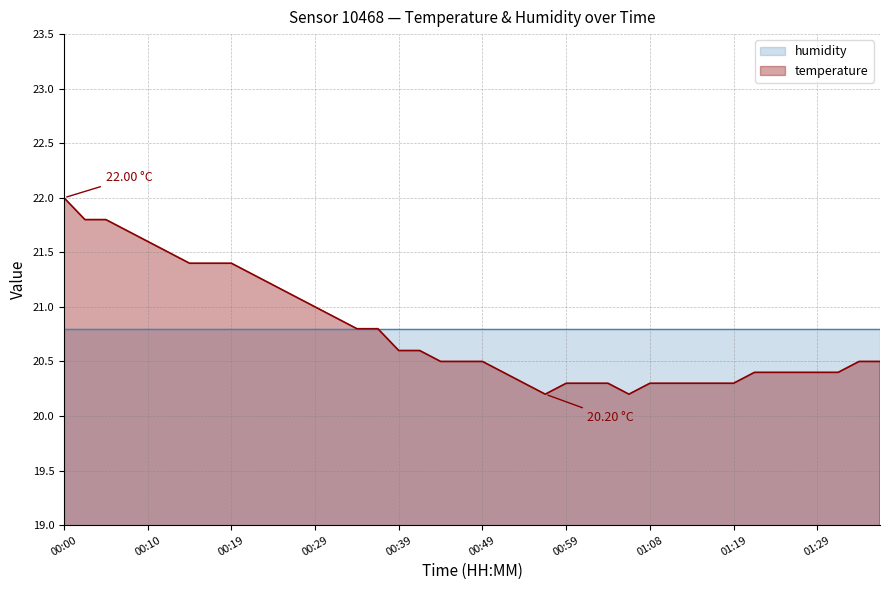

What value does the data have at 00:19?

21.4